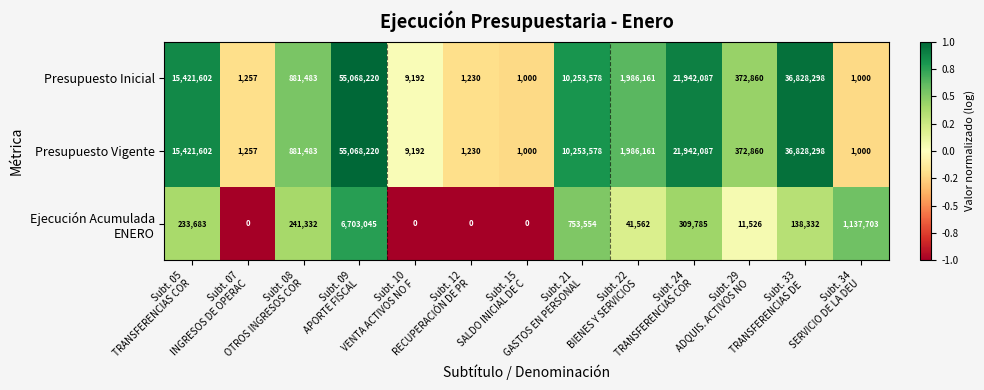

What is the total value across all series at Subt. 29
ADQUIS. ACTIVOS NO?

757246